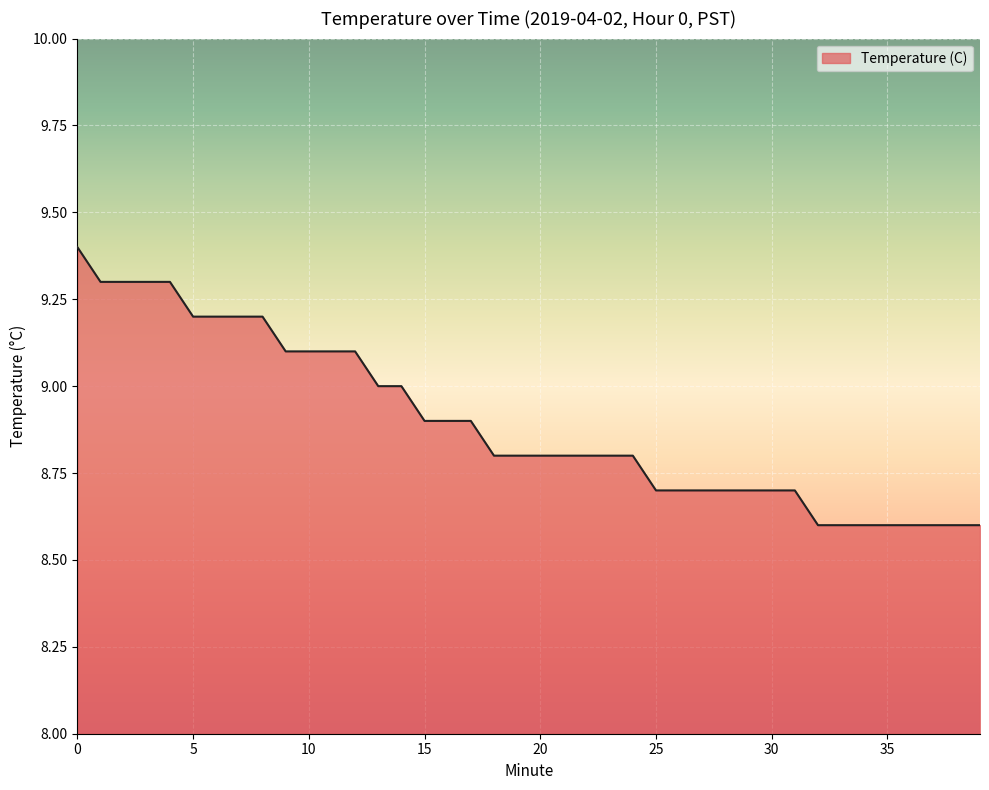

What is the smallest value displayed?

8.6